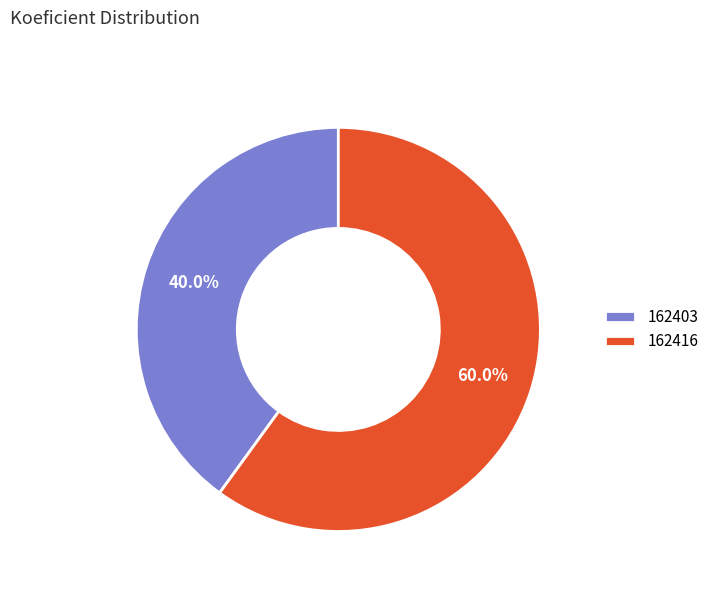

What percentage is the 162416 slice, to the nearest percent?

60%